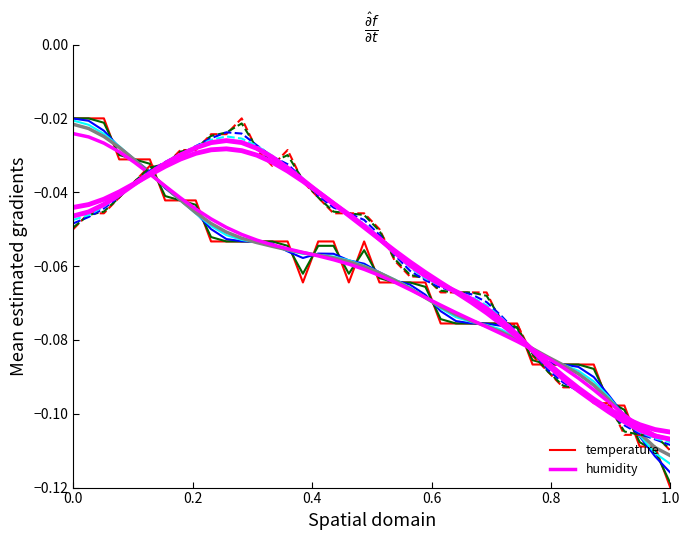

What is the difference between the second highest and second lowest values in the temperature (σ=0) series?

0.1